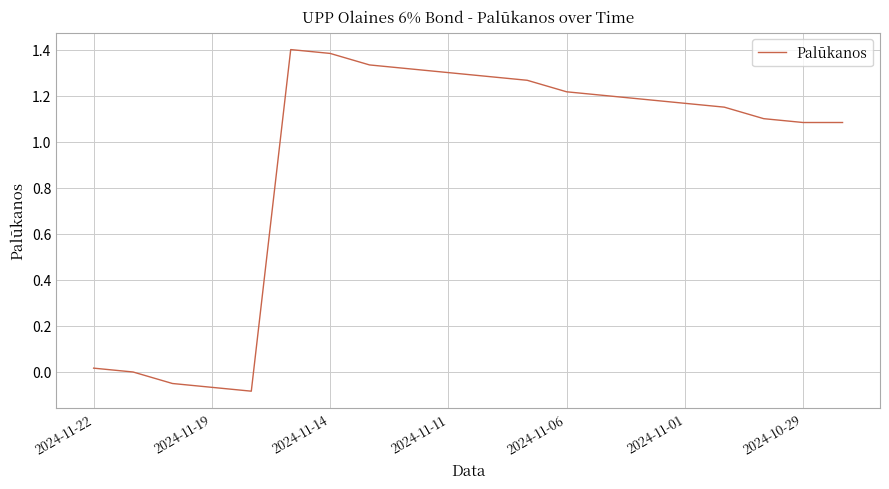

Between 2024-11-01 and 2024-10-29, which is larger?

2024-11-01